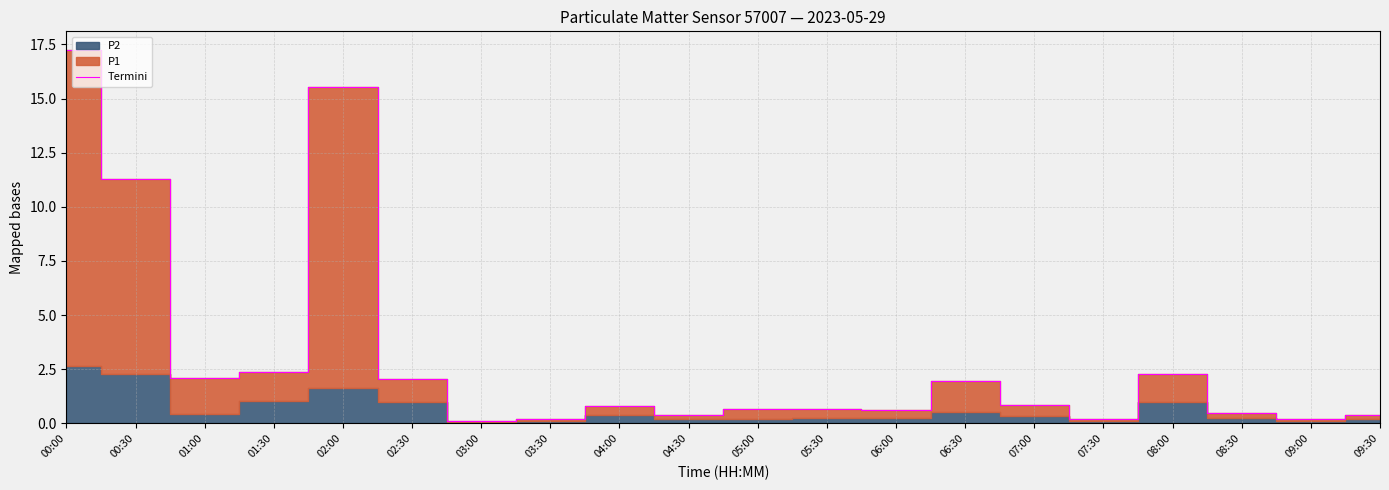

True or false: there are more than 0 points higher than both neighbors.

True